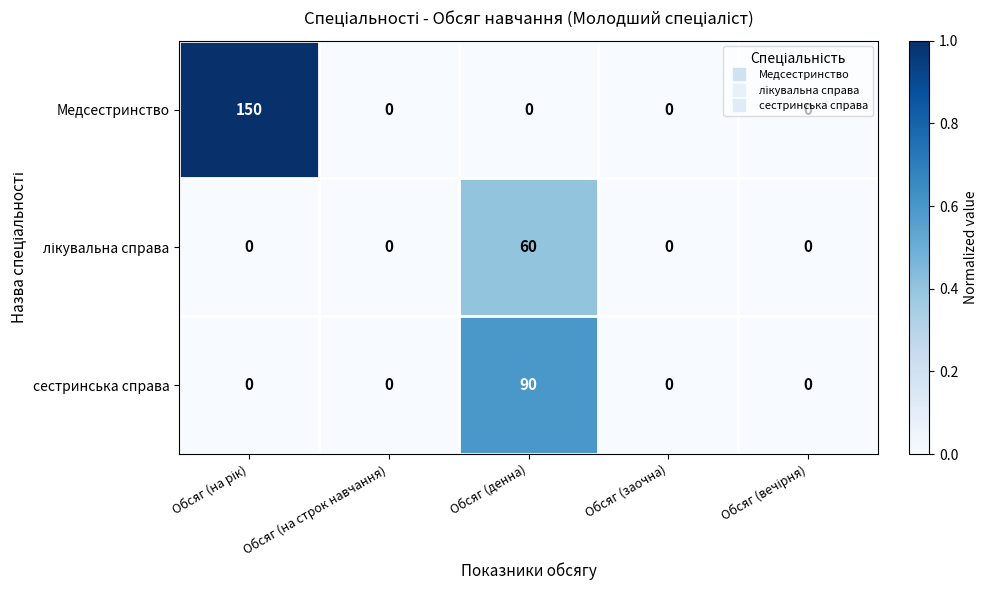

What is the greatest value displayed?

150